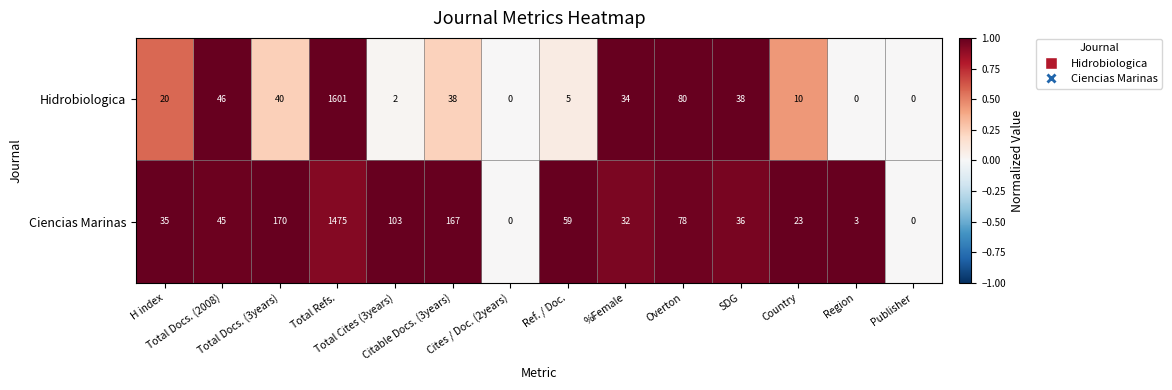

What is the difference between the second highest and second lowest values in the Hidrobiologica series?

80